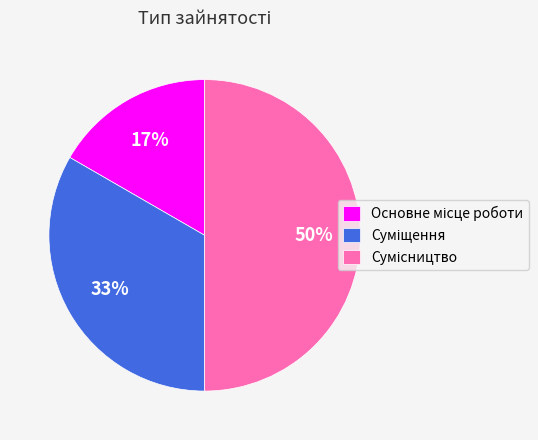

To the nearest percent, what is the average slice percentage?

33%